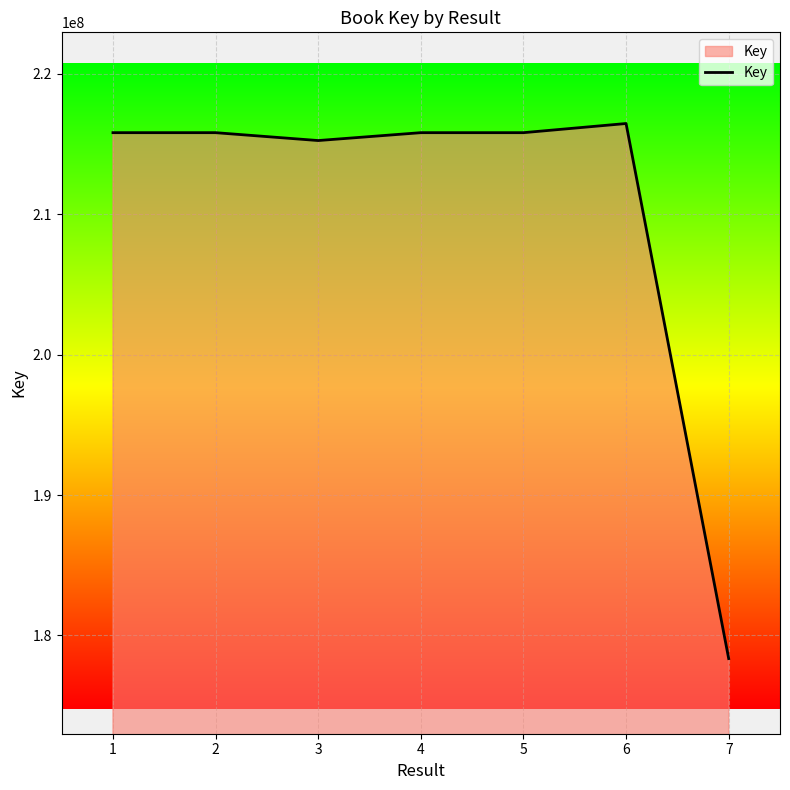

True or false: the data has more than 0 interior local peaks.

True